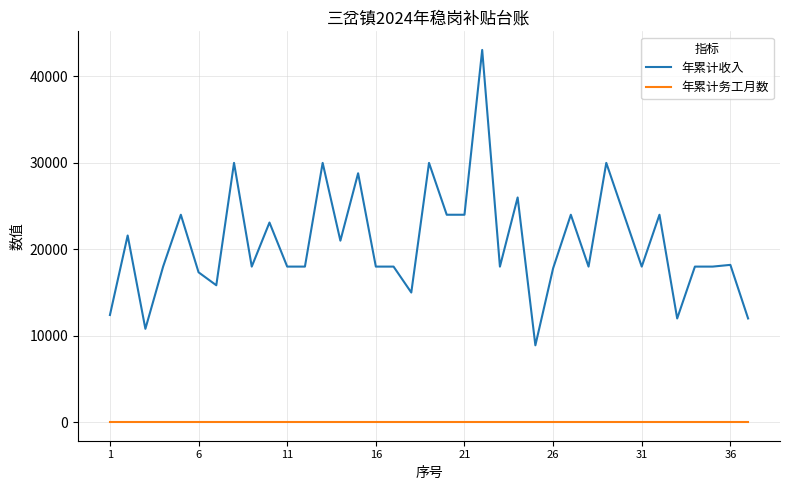

Rank the series by their maximum value, from highest to lowest.

年累计收入, 年累计务工月数